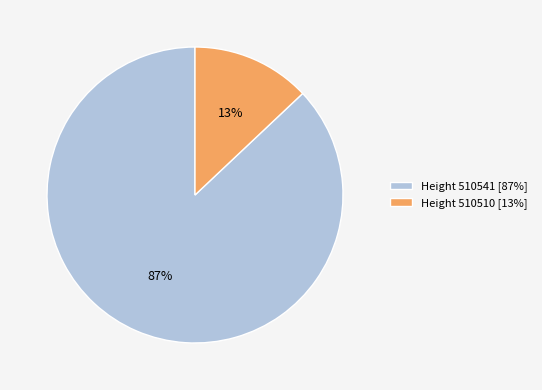

To the nearest percent, what is the difference between the largest and smallest slice percentages?

74%